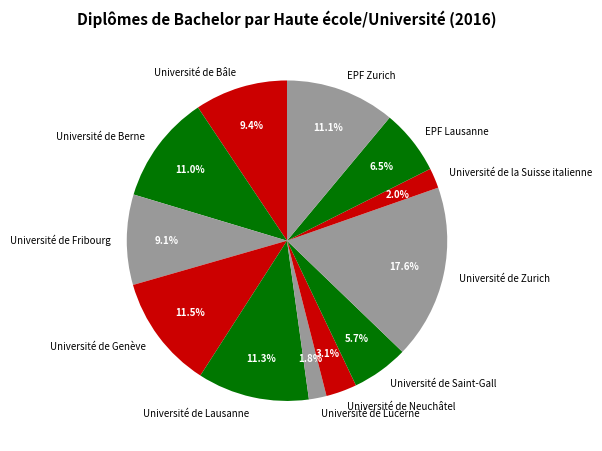

Which has a higher value, EPF Zurich or Université de Saint-Gall?

EPF Zurich